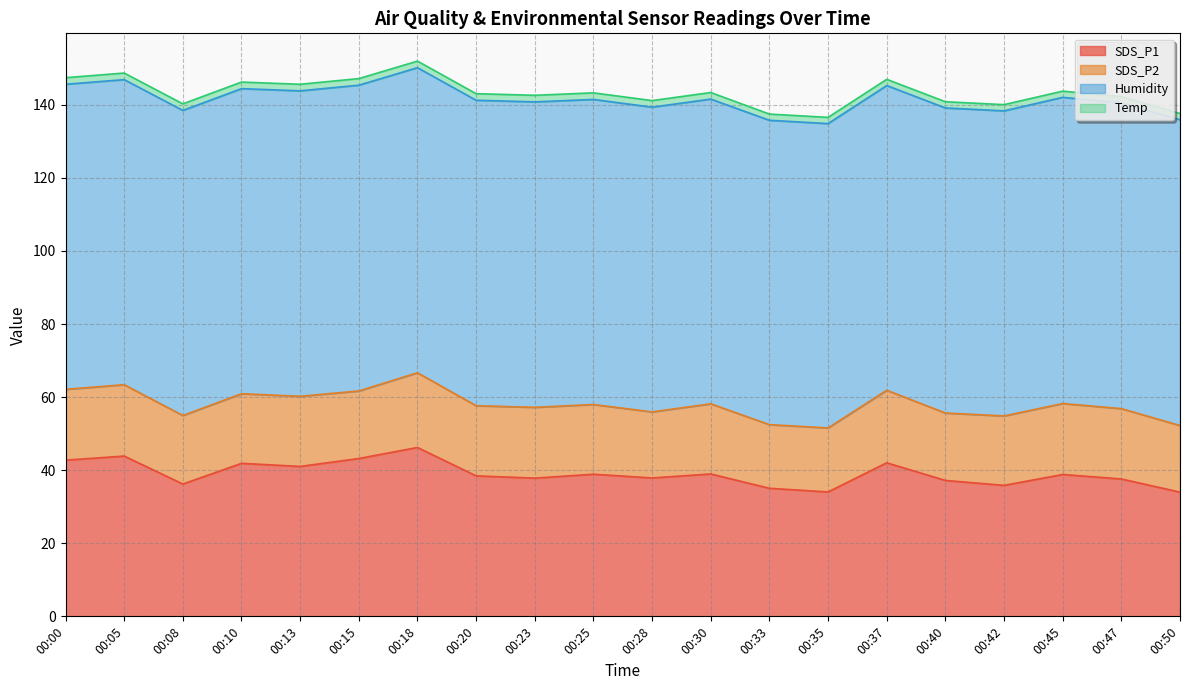

What is the difference between the maximum and minimum values in the SDS_P2 series?

3.0